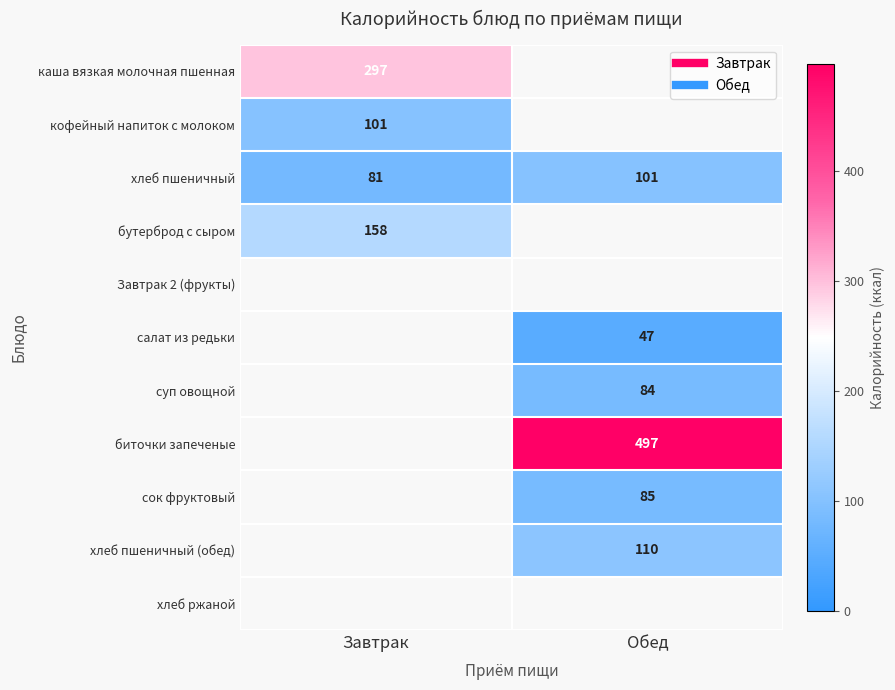

At Завтрак, list the series in order from largest to smallest.

каша вязкая молочная пшенная, бутерброд с сыром, кофейный напиток с молоком, Завтрак 2 (фрукты), салат из редьки, суп овощной, биточки запеченые, сок фруктовый, хлеб пшеничный (обед), хлеб ржаной, хлеб пшеничный